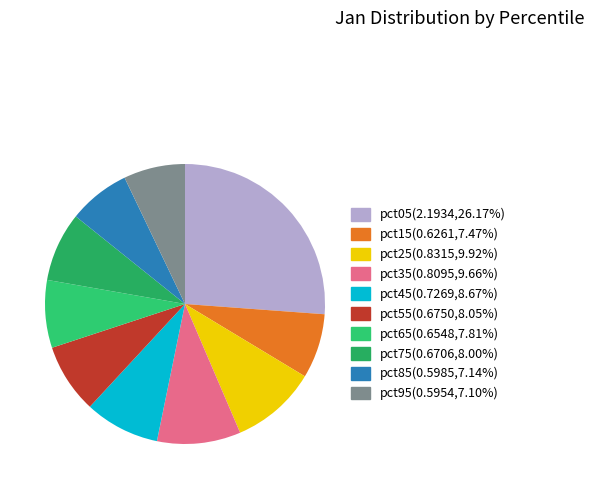

Which category has the biggest portion of the pie?

pct05